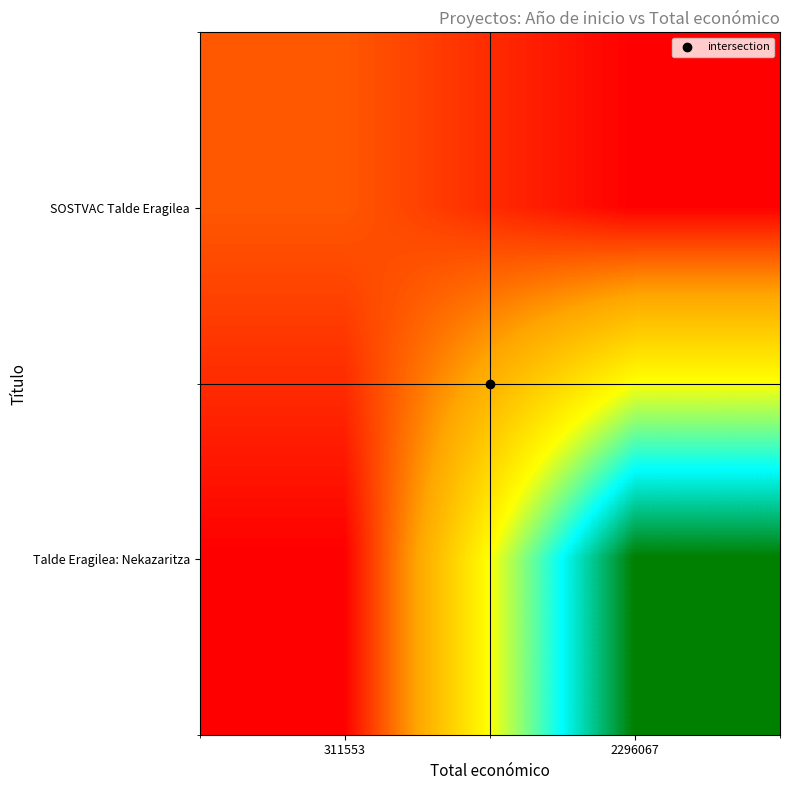

What is the difference between the highest and lowest values at 311553?

311553